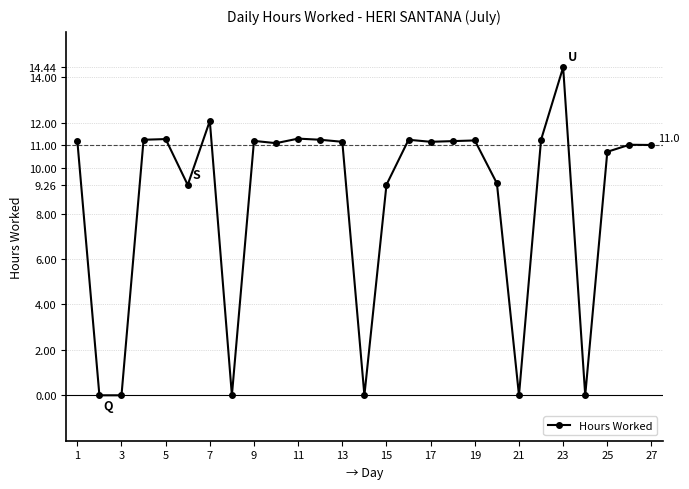

Does the chart display data point markers on the line(s)?

Yes